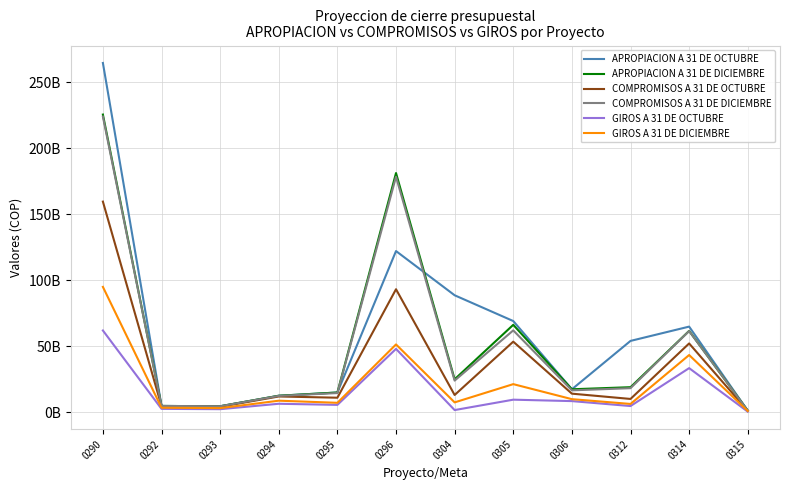

What is the sum of all GIROS A 31 DE OCTUBRE values?

185485942707.0